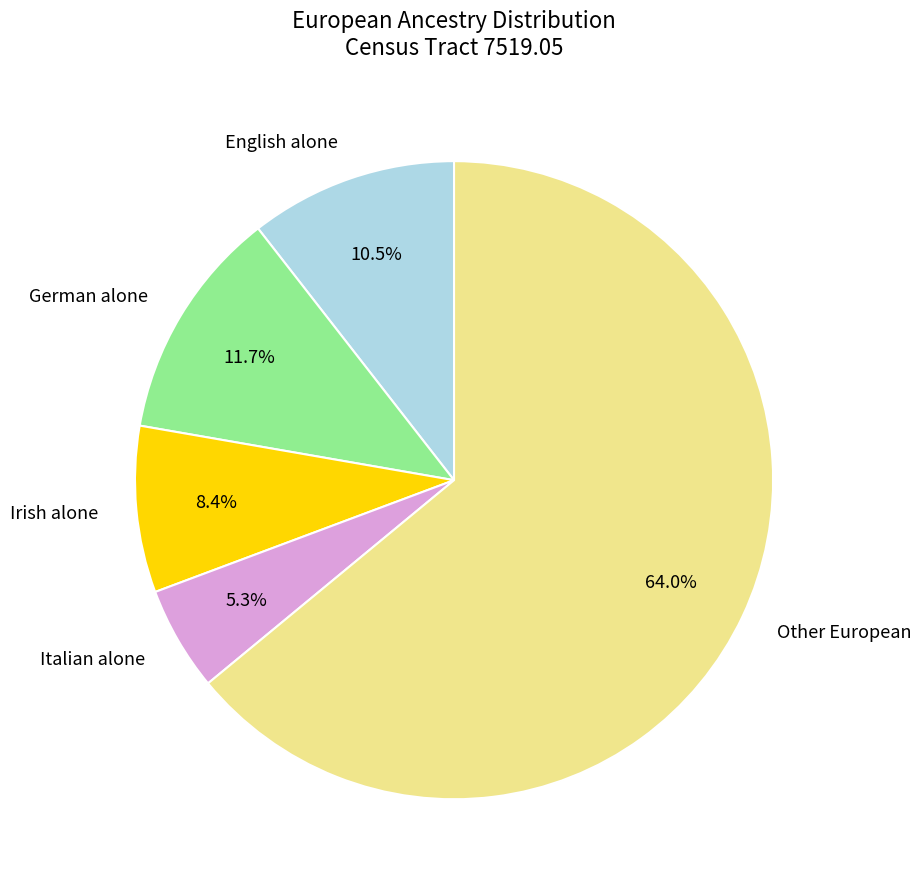

To the nearest percent, what is the difference between the Irish alone and English alone slice percentages?

2%